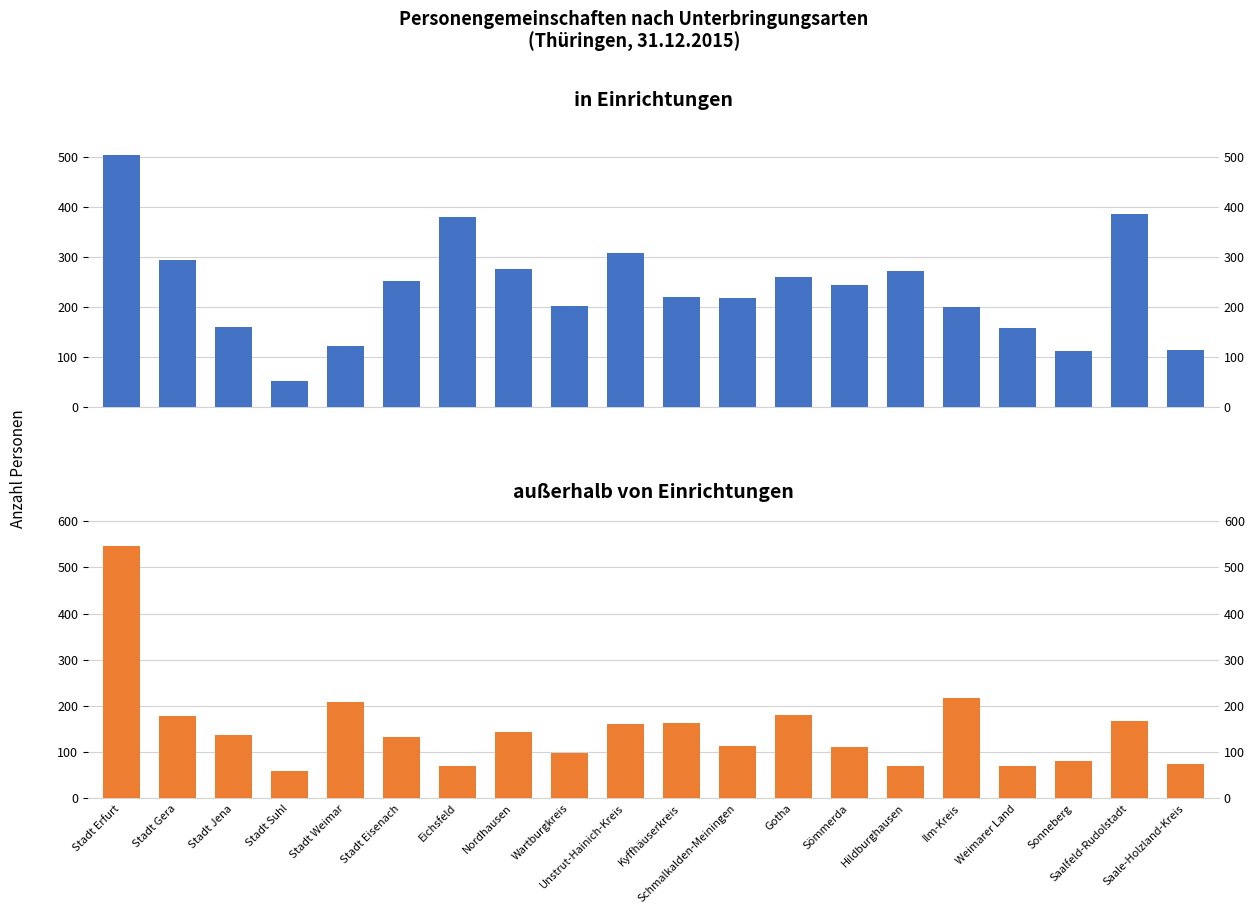

How many groups of bars are there?

20